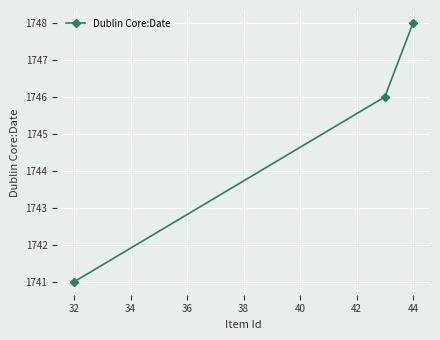

What is the difference between the second highest and minimum values?

5